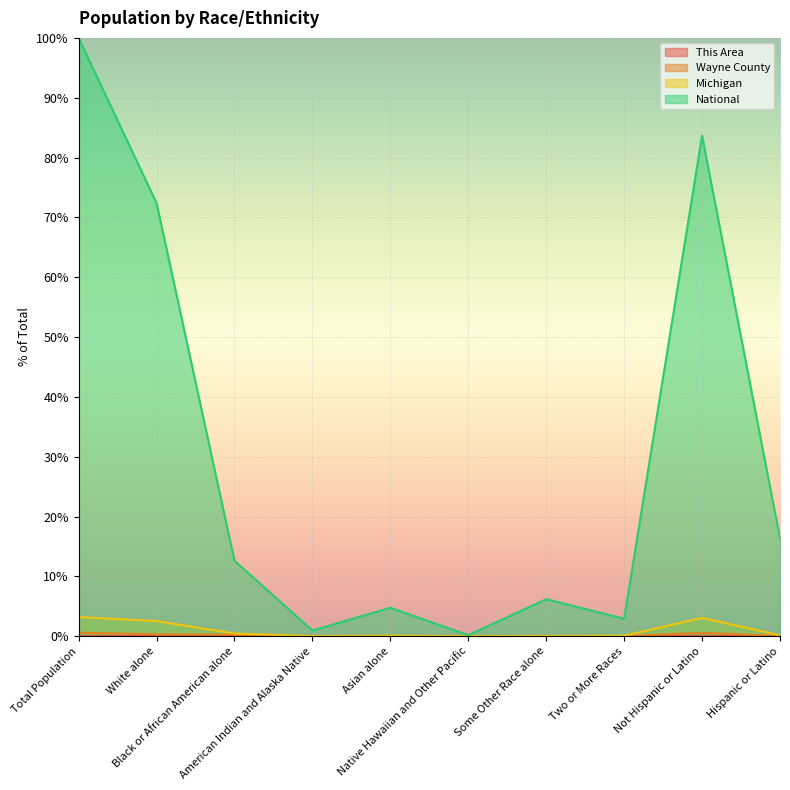

What is the total value across all series at Two or More Races?

3.0